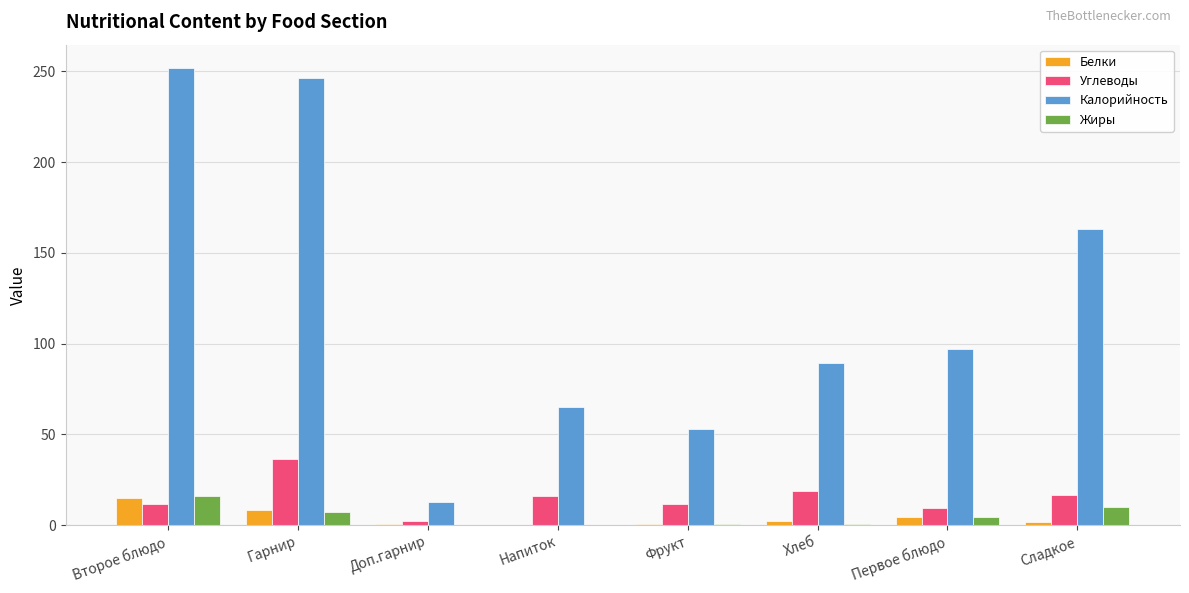

Which category has the highest value in the Белки series?

Второе блюдо